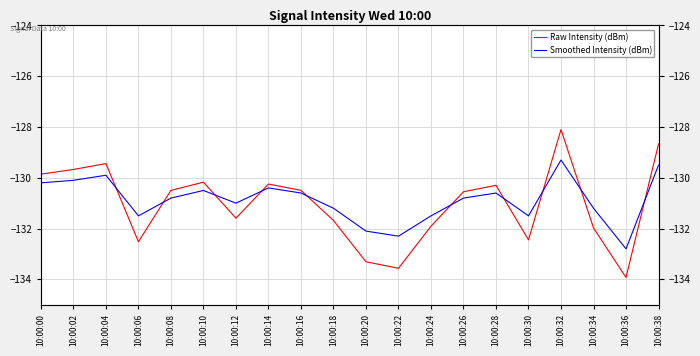

At which label does Raw Intensity (dBm) first exceed -130?

10:00:00